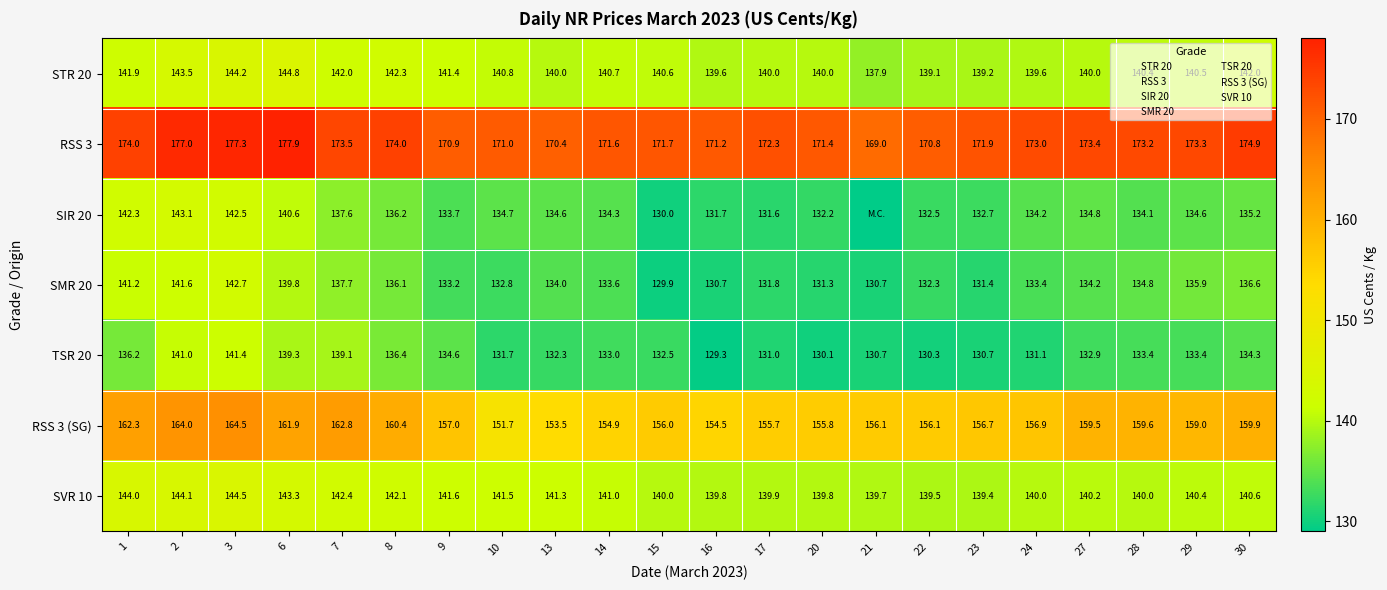

What is the sum of all SVR 10 values?

3105.1